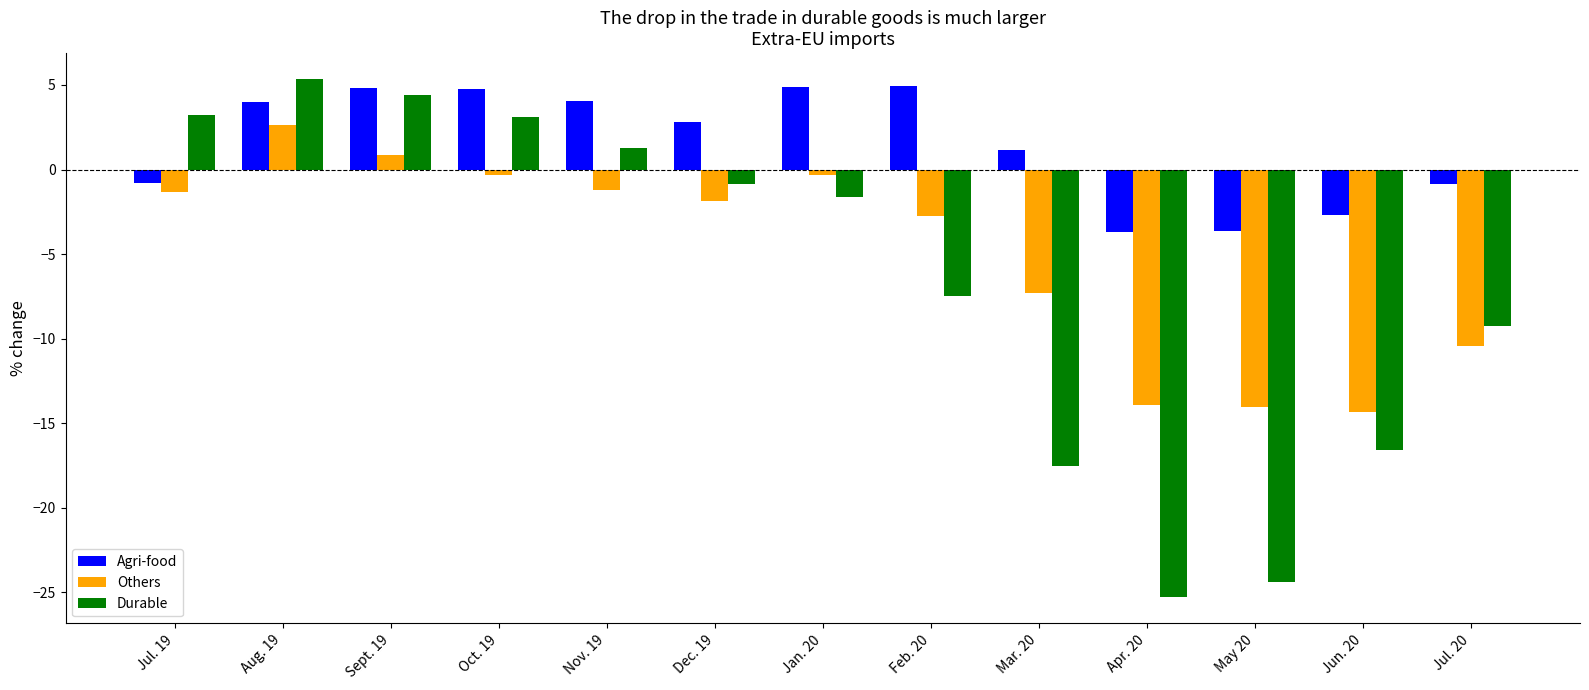

The value of Others at Feb. 20 is -4.8. True or false?

False